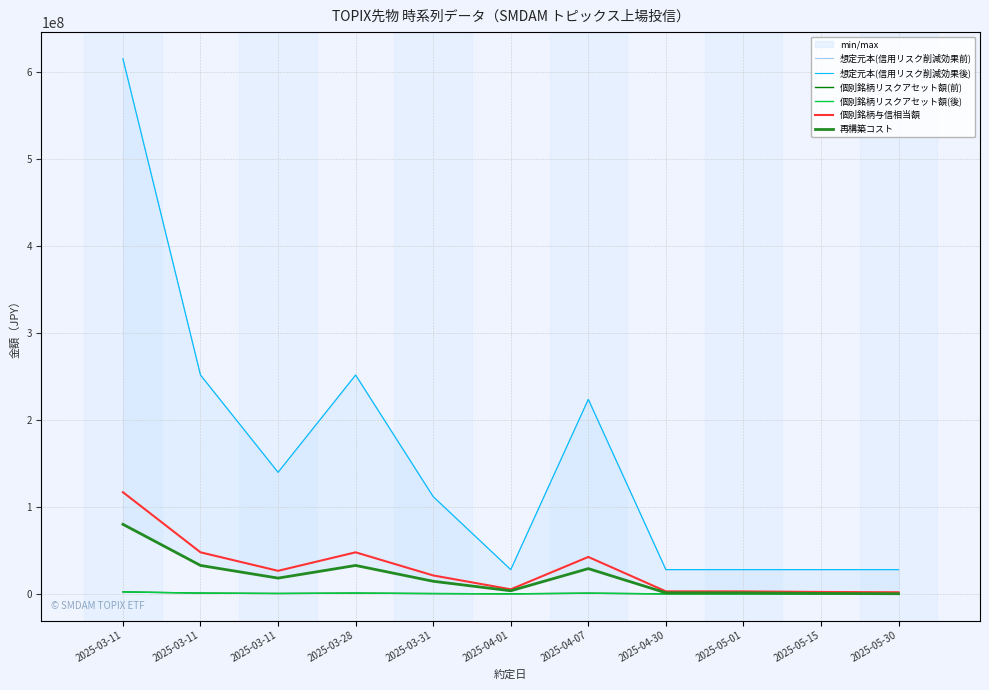

List the labels in order of 再構築コスト value, largest first.

2025-03-11, 2025-03-11, 2025-03-28, 2025-04-07, 2025-03-11, 2025-03-31, 2025-04-01, 2025-04-30, 2025-05-01, 2025-05-15, 2025-05-30